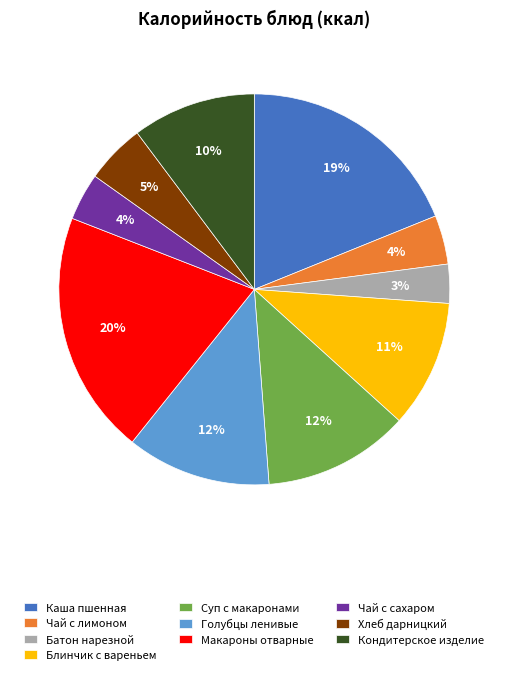

Between Суп с макаронами and Макароны отварные, which is larger?

Макароны отварные